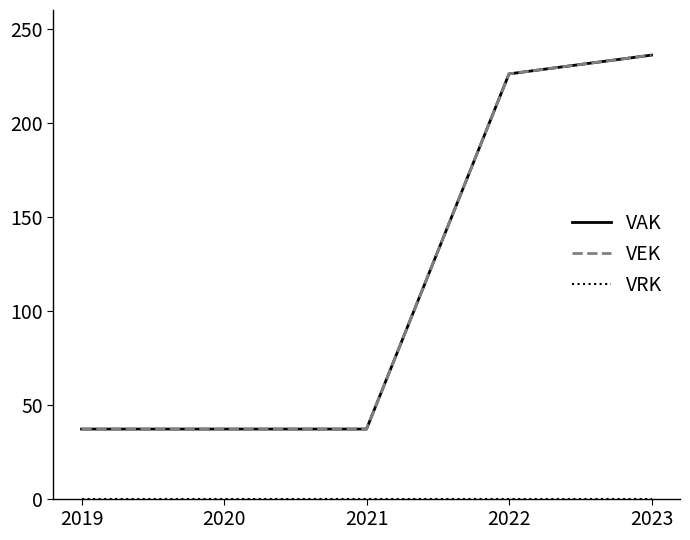

True or false: VAK has a value of 226 at 2022.

True